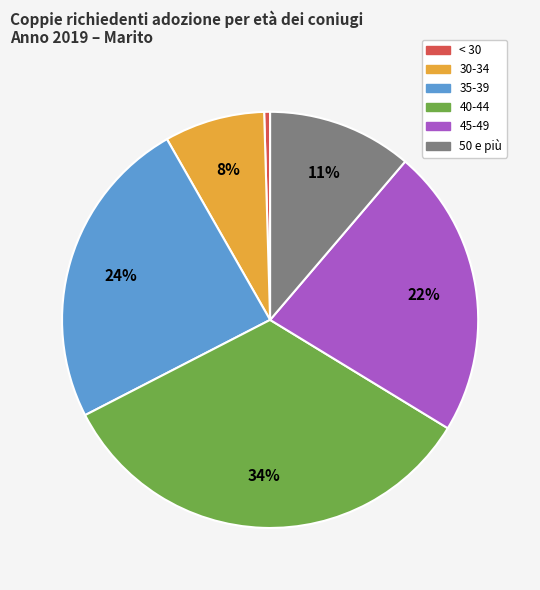

Which category has the smallest portion of the pie?

< 30